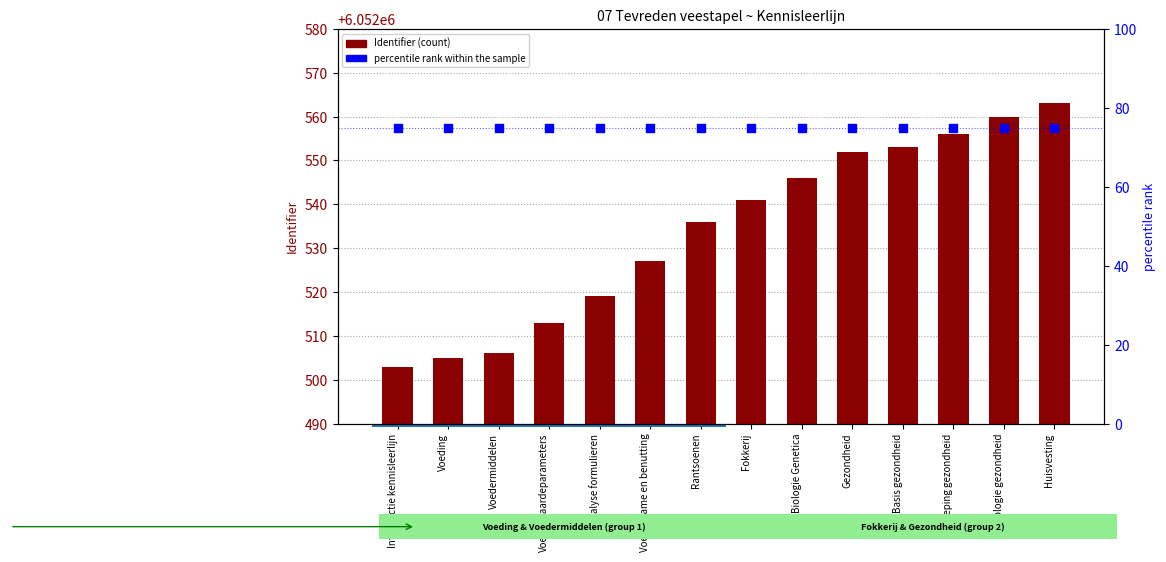

Is the value of Identifier at Rantsoenen greater than the value of percentile rank within the sample at Biologie Genetica?

Yes